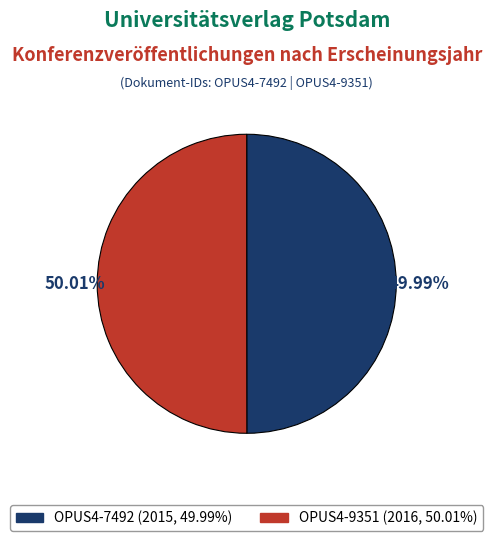

Is there a majority slice in this chart?

Yes